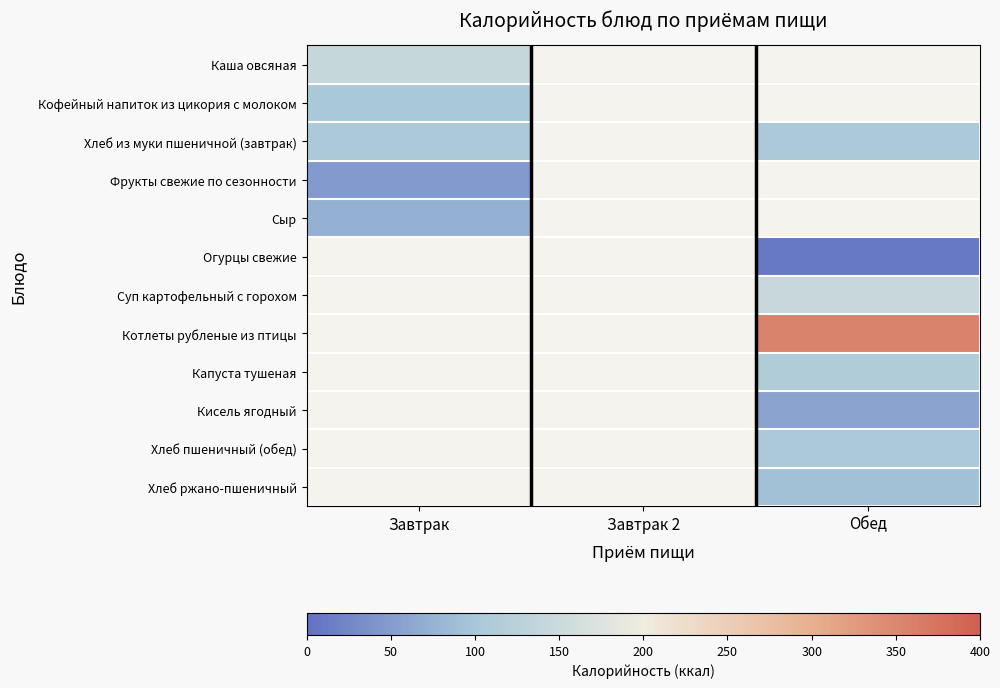

What is the minimum value shown in the chart?

8.0